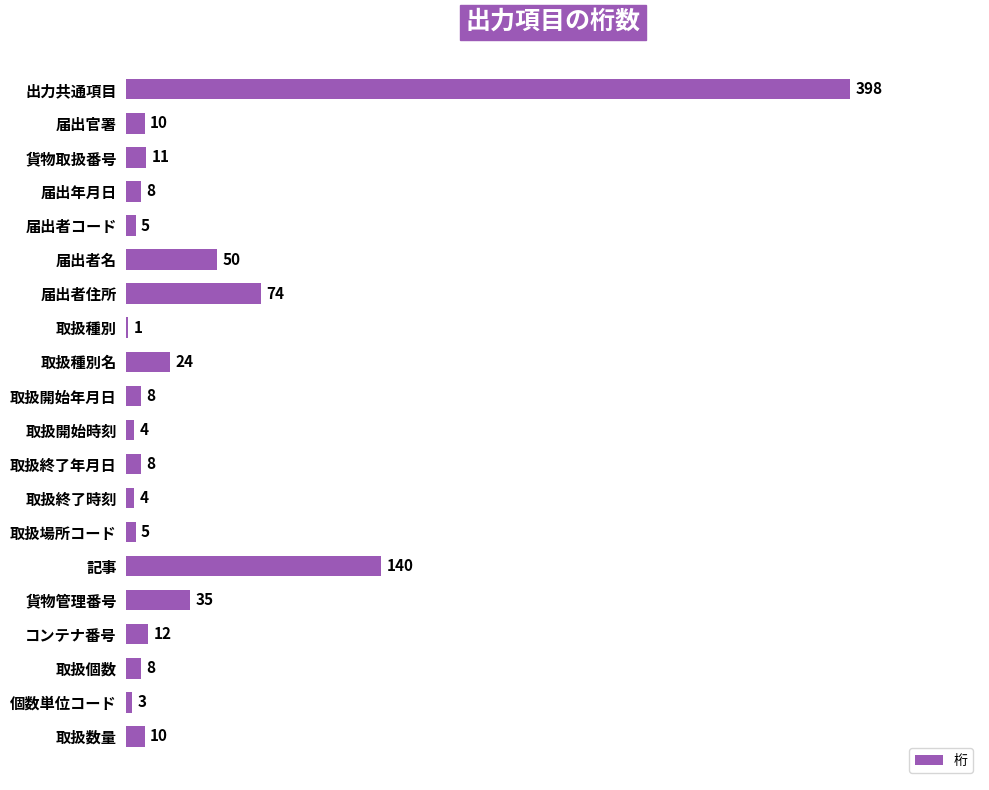

Reading bottom to top, transcribe all the data shown in this chart.

取扱数量=10	個数単位コード=3	取扱個数=8	コンテナ番号=12	貨物管理番号=35	記事=140	取扱場所コード=5	取扱終了時刻=4	取扱終了年月日=8	取扱開始時刻=4	取扱開始年月日=8	取扱種別名=24	取扱種別=1	届出者住所=74	届出者名=50	届出者コード=5	届出年月日=8	貨物取扱番号=11	届出官署=10	出力共通項目=398